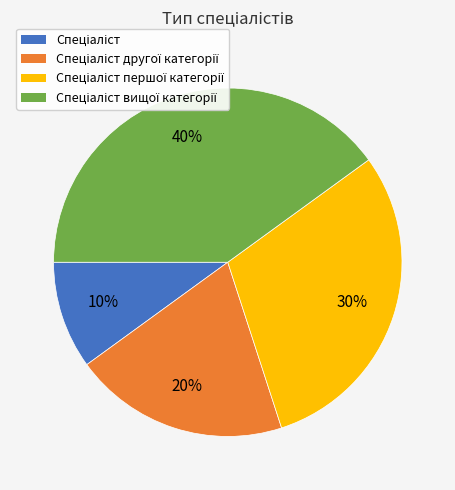

How many slices are in this pie chart?

4